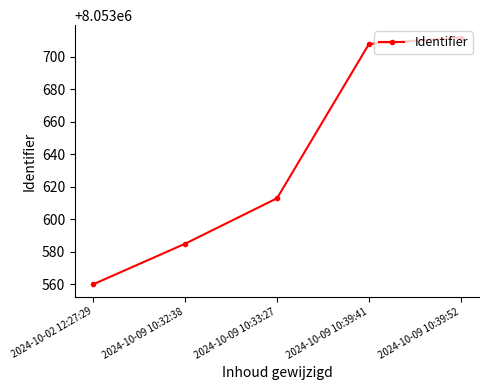

What is the change in value from 2024-10-09 10:32:38 to 2024-10-09 10:33:27?

+28